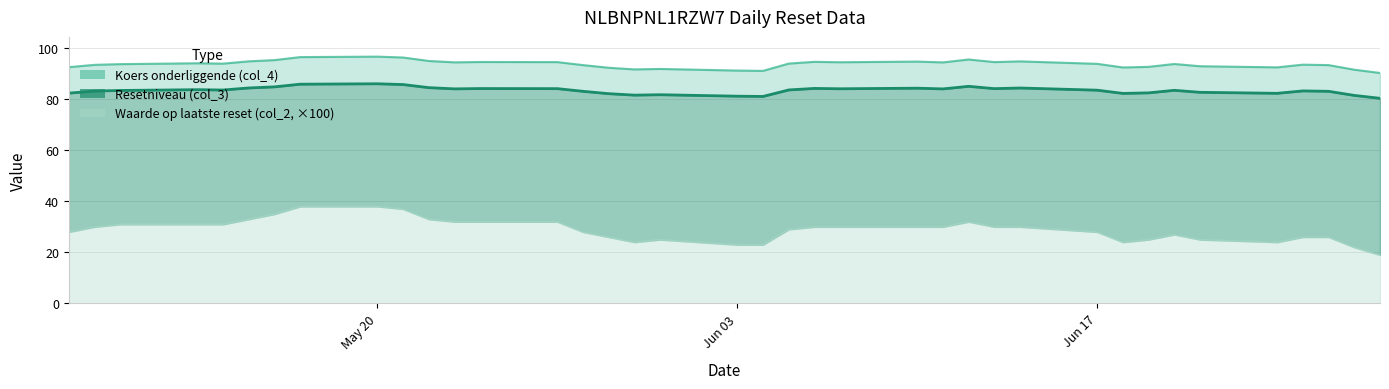

True or false: Resetniveau (col_3) and Waarde op laatste reset (col_2) cross at least once.

False